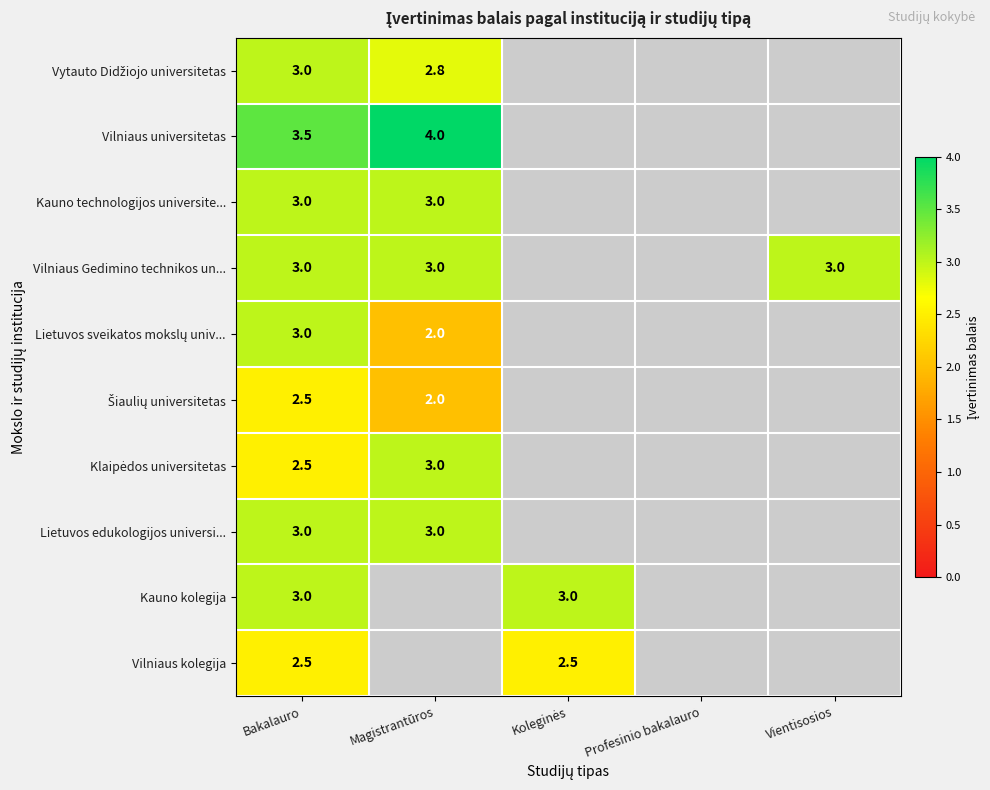

What is the total value across all series at Bakalauro?

29.0